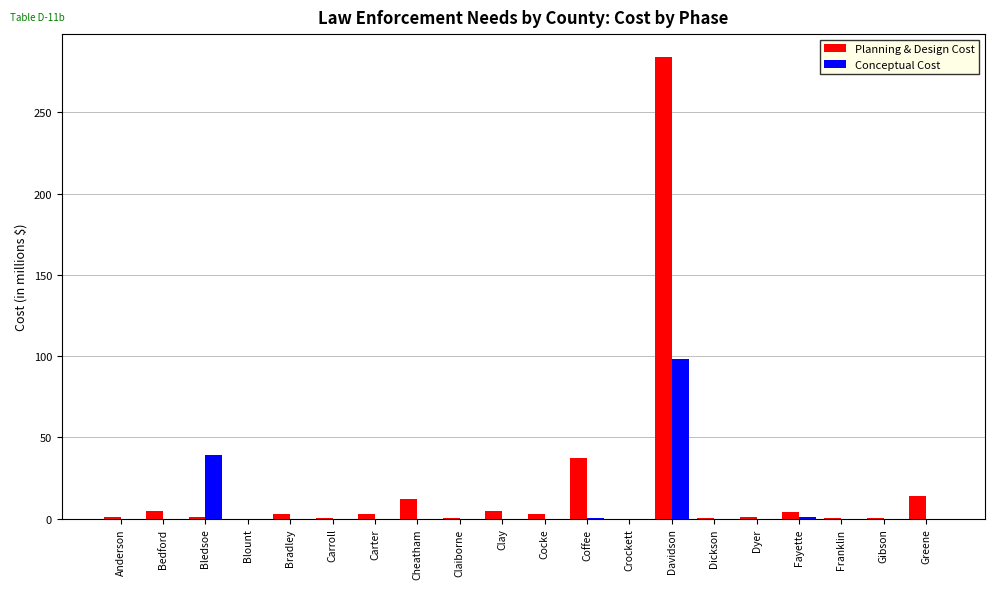

Which series changed the most between Coffee and Franklin?

Planning & Design Cost